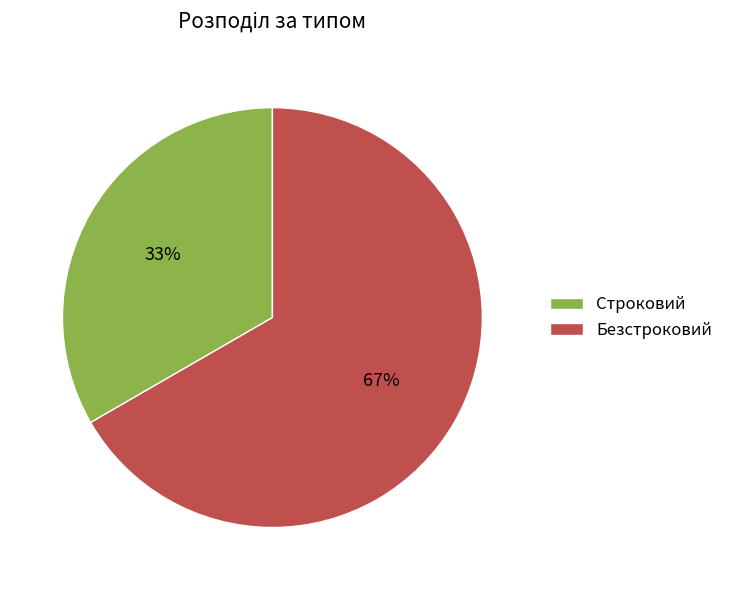

Which slice is the largest?

Безстроковий